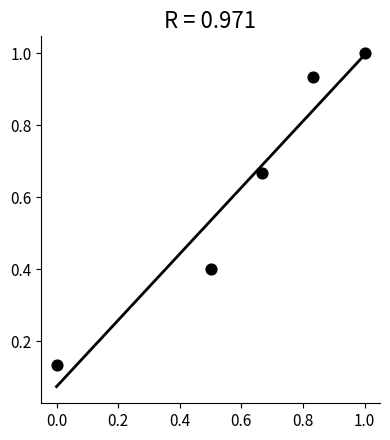

What is the average Y value?

0.6